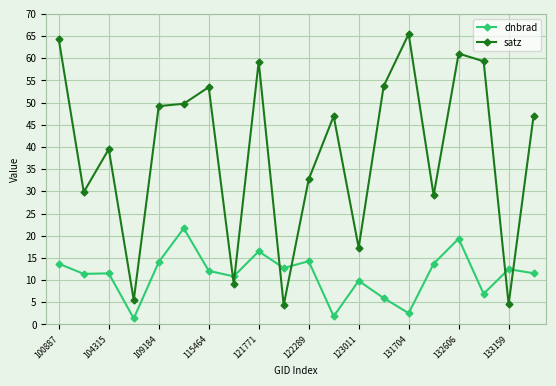

True or false: satz and dnbrad cross at least once.

True